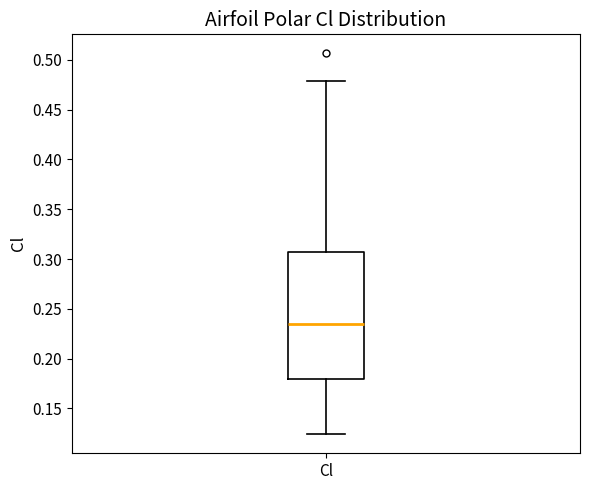

Read this box plot against the y-axis: the position of the median line, the range covered by the box, and the ends of both whiskers. The values are not printed on the chart, so give them approximately, as read against the axis.

median 0.235, box 0.180 to 0.305, whiskers 0.125 to 0.480